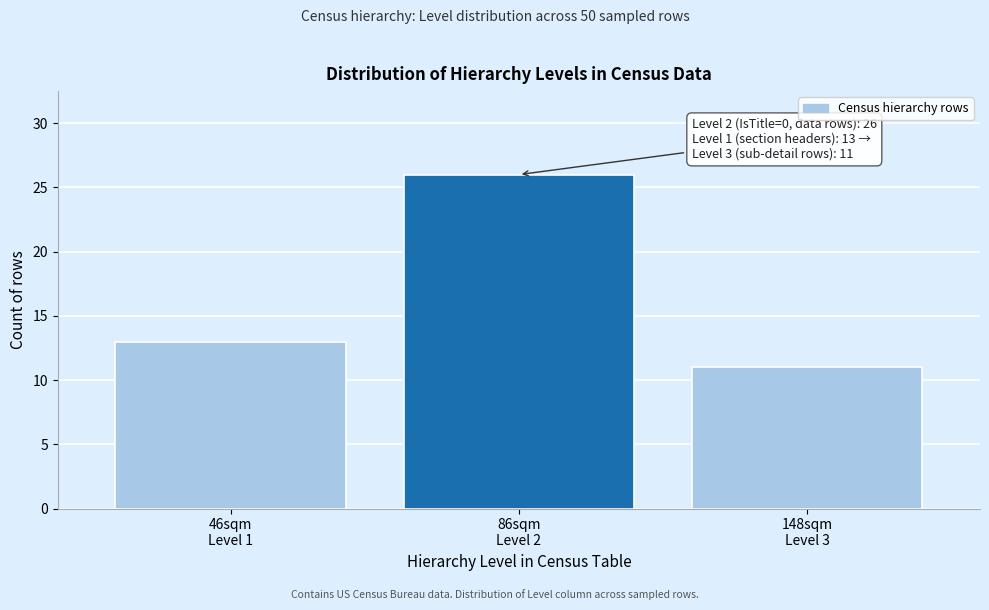

Reading left to right, list all the values displayed in this chart.

13	26	11